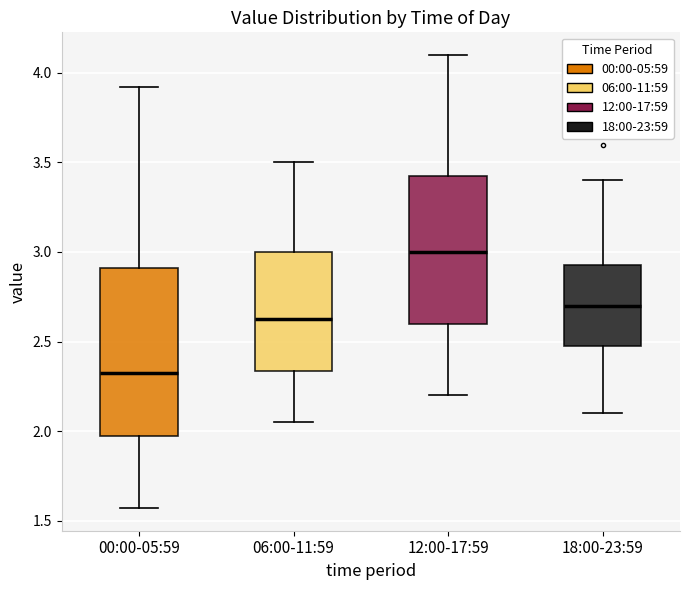

Reading left to right, read every box against the y-axis: the position of its median line, the range the box covers, and the ends of its whiskers. The values are not printed on the chart, so give them approximately, as read against the axis.

00:00-05:59: median 2.35, box 2.00 to 2.90, whiskers 1.55 to 3.90
06:00-11:59: median 2.65, box 2.35 to 3.00, whiskers 2.05 to 3.50
12:00-17:59: median 3.00, box 2.60 to 3.45, whiskers 2.20 to 4.10
18:00-23:59: median 2.70, box 2.50 to 2.95, whiskers 2.10 to 3.40